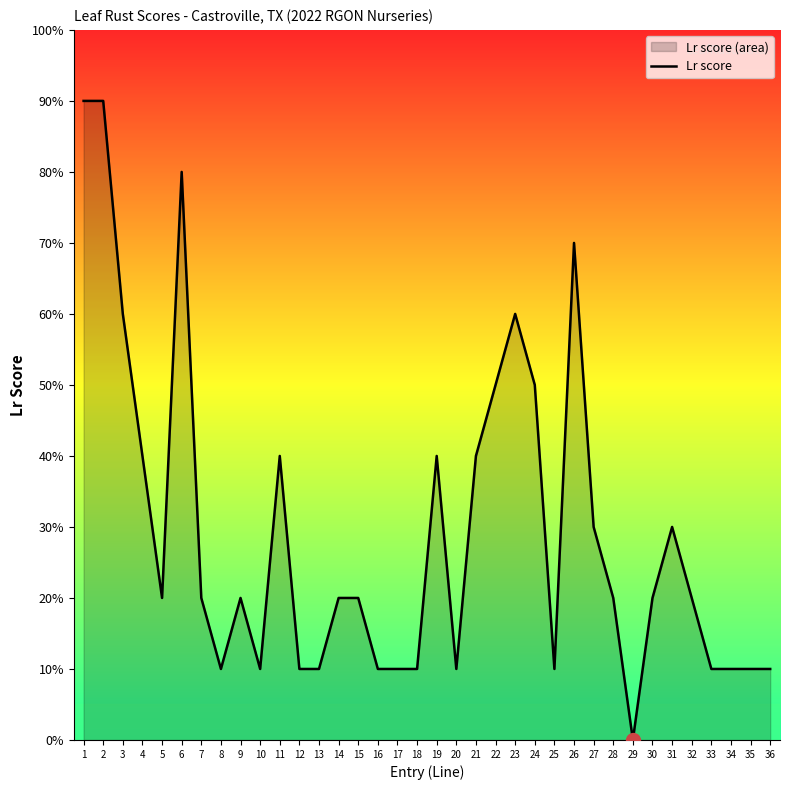

Where is the first local maximum?

6